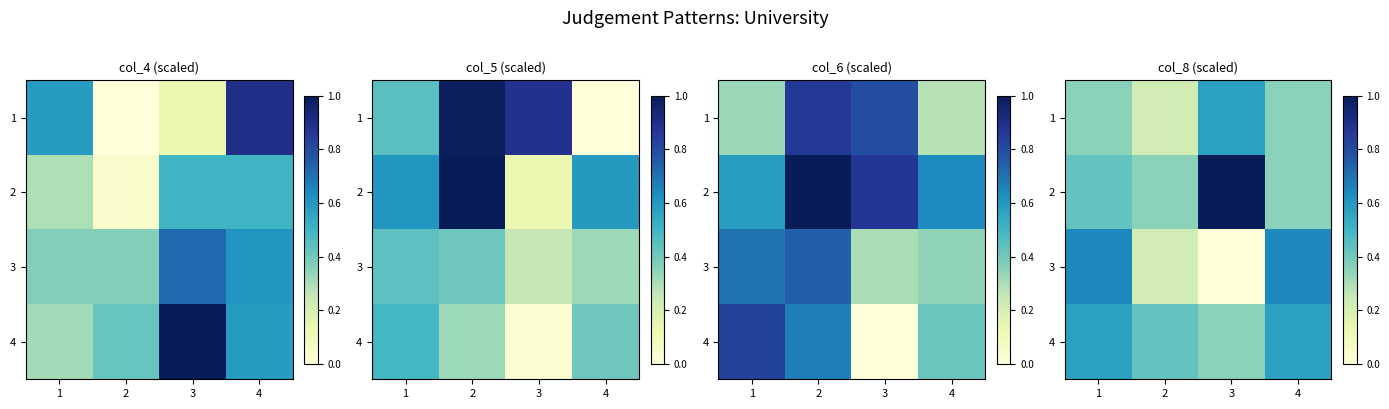

At how many categories does at least one series exceed 0?

4